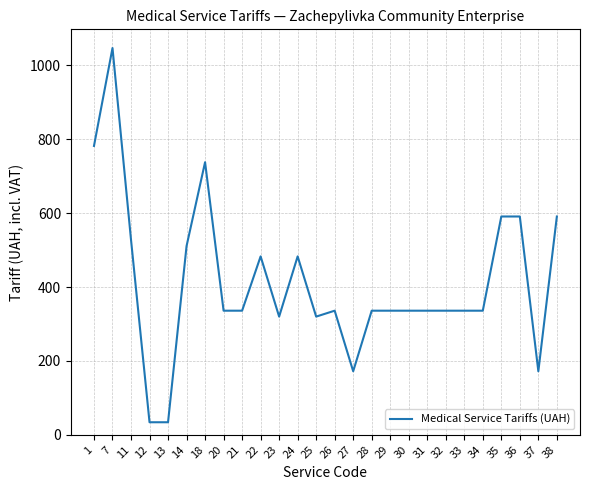

Reading right to left, what are all the values shown in this chart?

38=591	37=172	36=591	35=591	34=336	33=336	32=336	31=336	30=336	29=336	28=336	27=172	26=336	25=320	24=483	23=320	22=483	21=336	20=336	18=738	14=511	13=34	12=34	11=528	7=1047	1=782